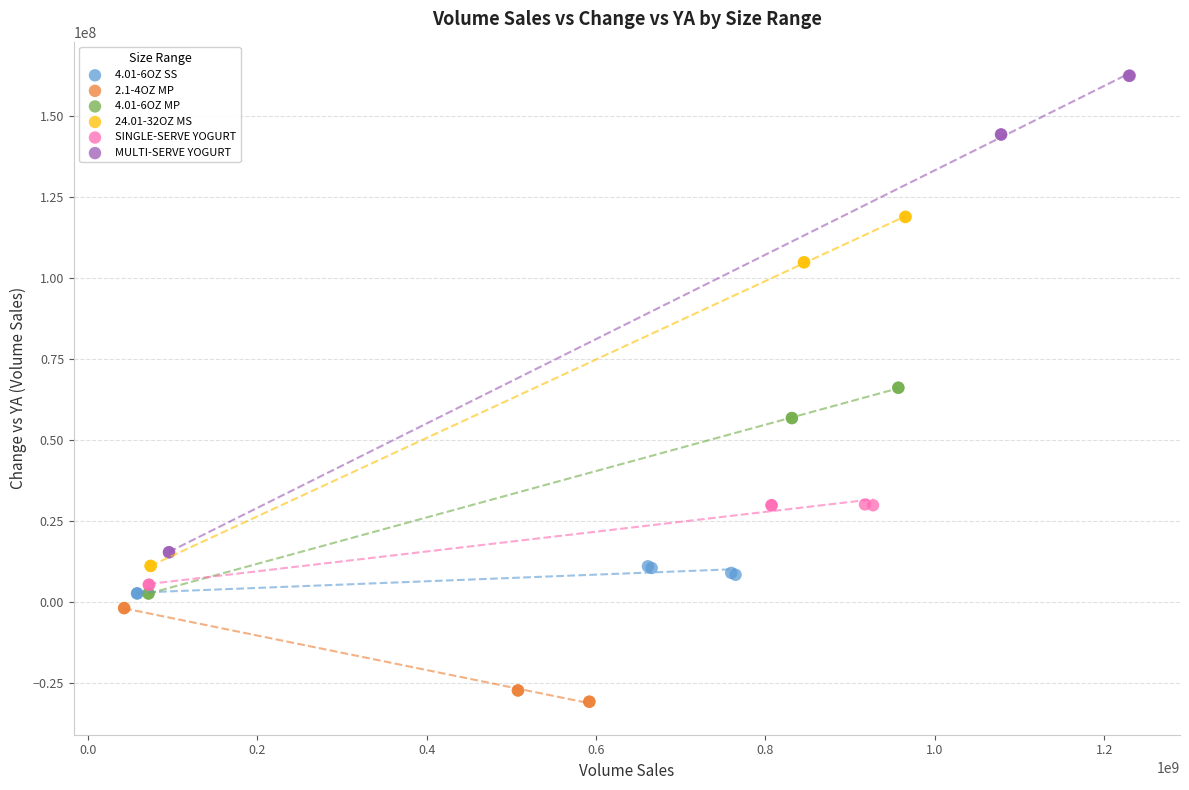

What are all the series names shown in the legend?

4.01-6OZ SS, 2.1-4OZ MP, 4.01-6OZ MP, 24.01-32OZ MS, SINGLE-SERVE YOGURT, MULTI-SERVE YOGURT